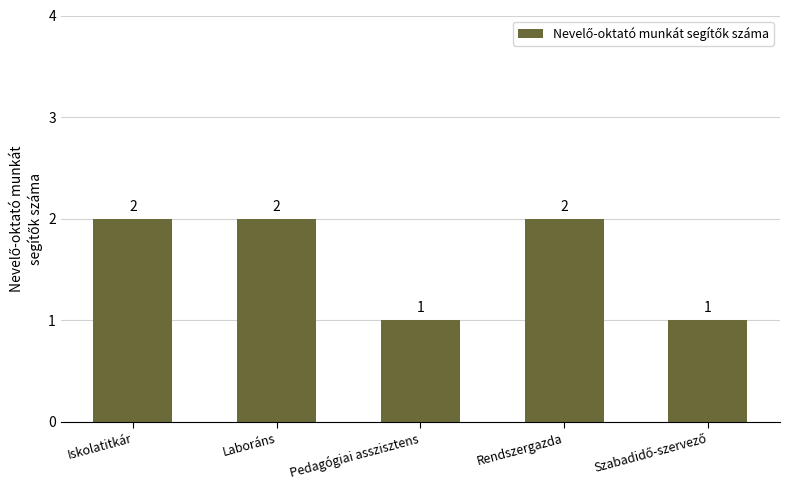

What is the maximum value shown in the chart?

2